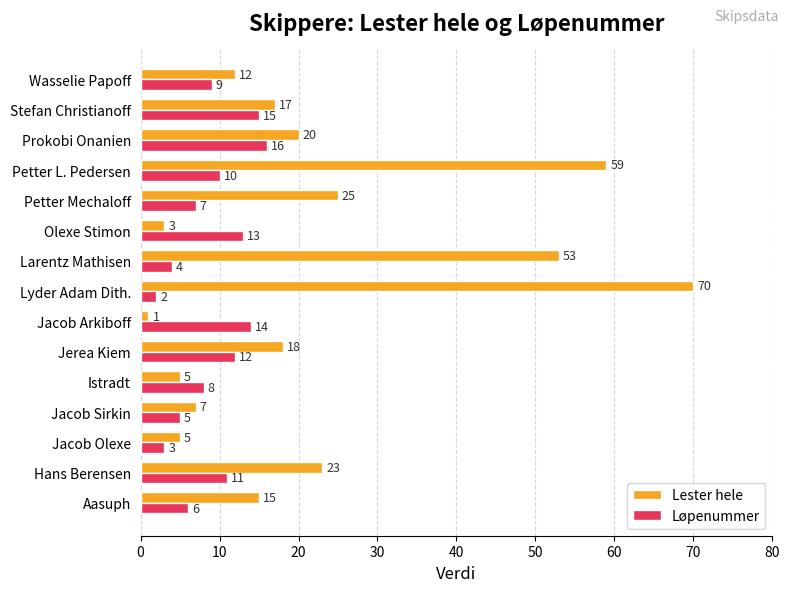

What are all the series names shown in the legend?

Lester hele, Løpenummer